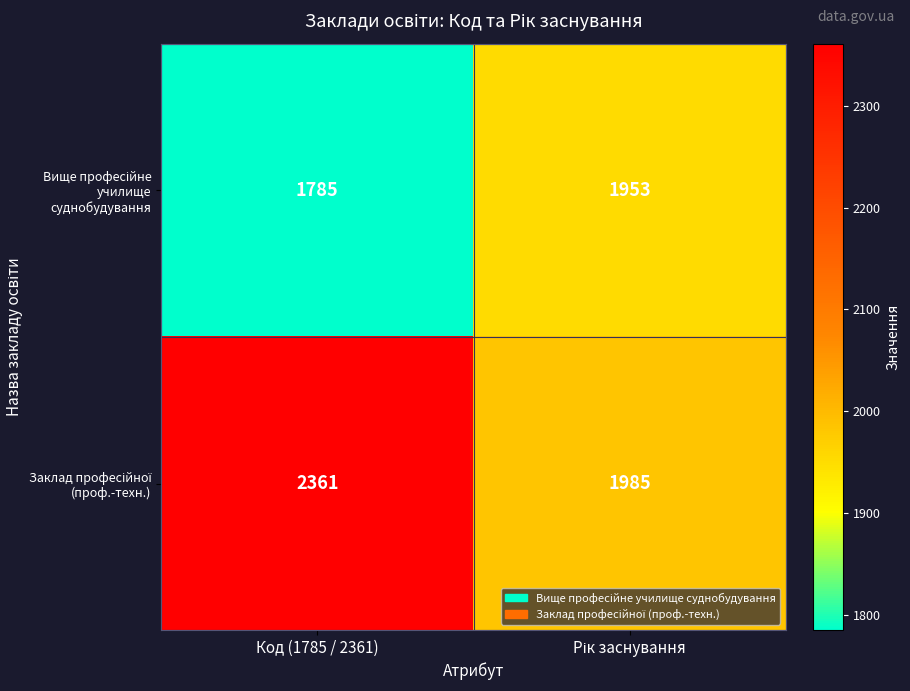

At which category does the chart reach its minimum across all series?

Код (1785 / 2361)